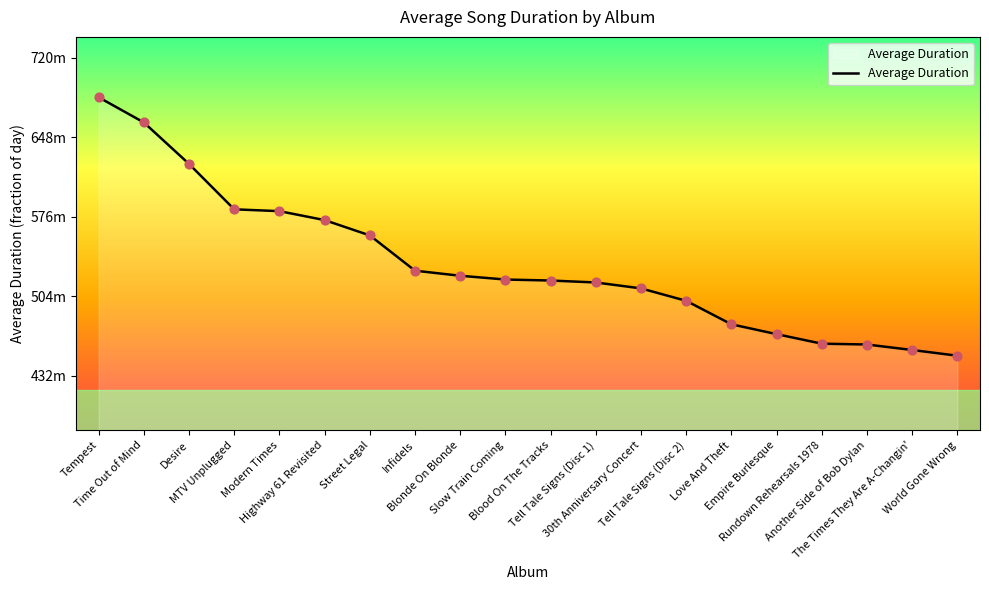

Which has a higher value, Another Side of Bob Dylan or Tell Tale Signs (Disc 1)?

Tell Tale Signs (Disc 1)